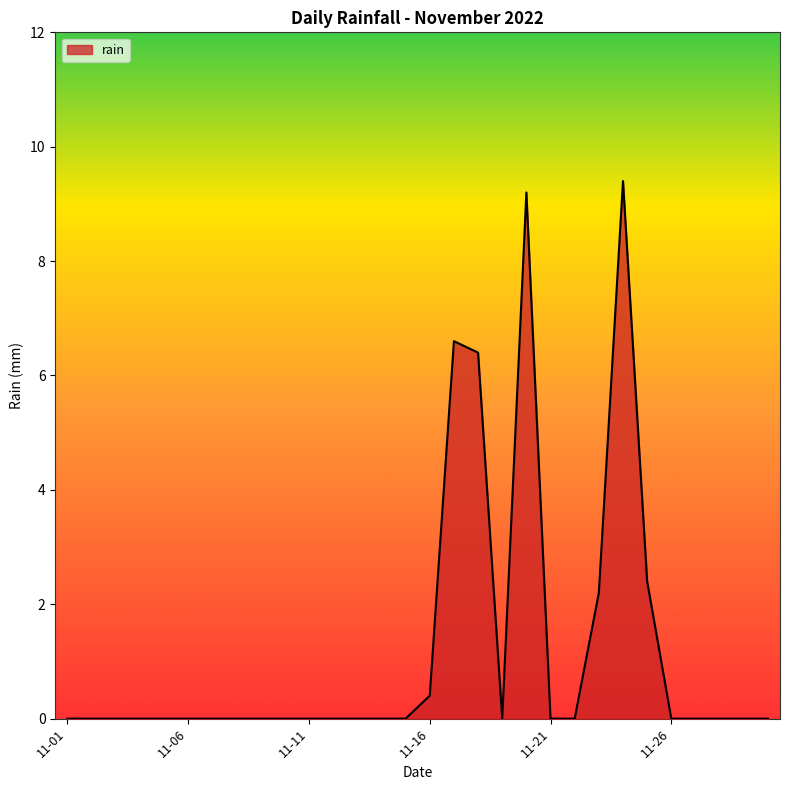

What is the maximum value shown in the chart?

9.4